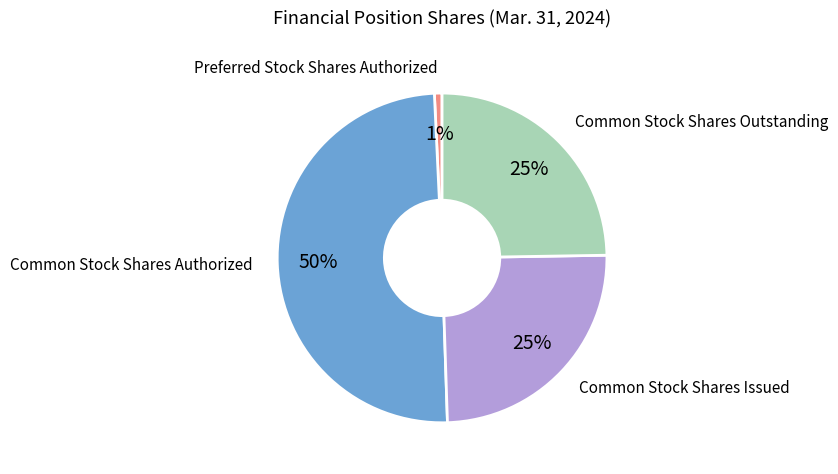

To the nearest percent, what is the average slice percentage?

25%